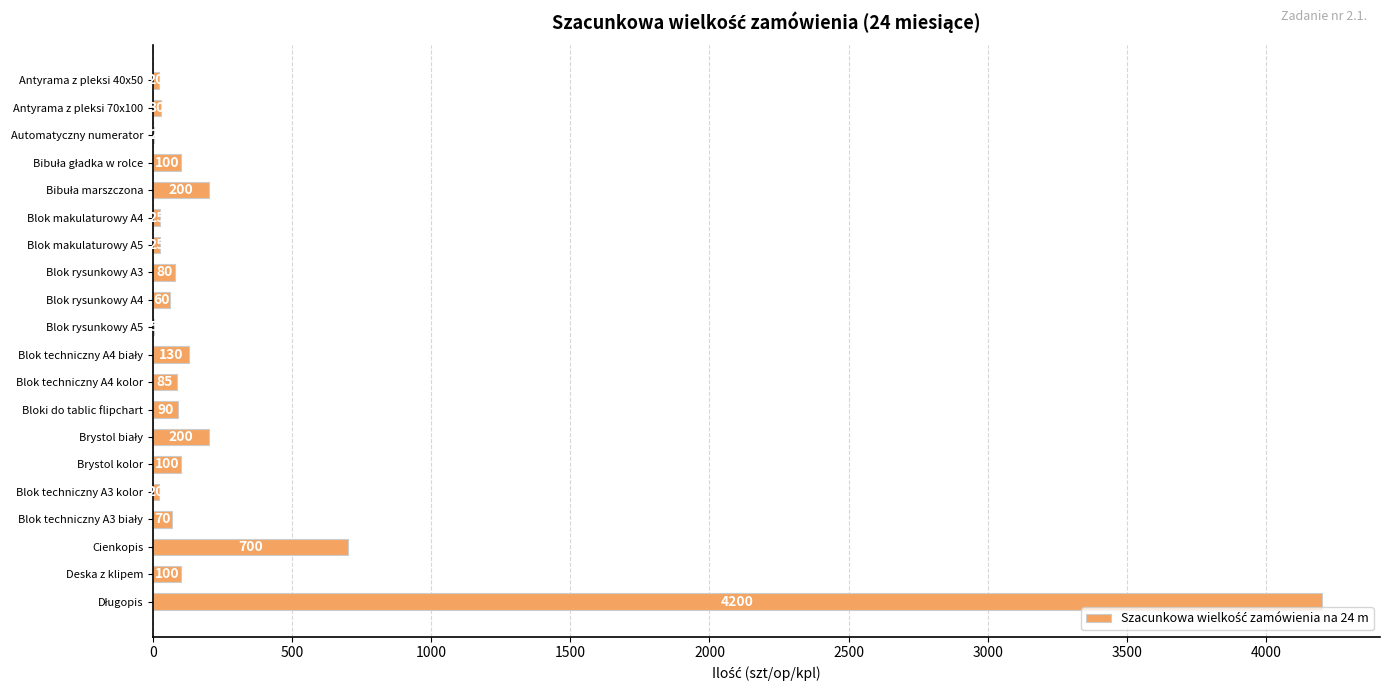

What is the greatest value displayed?

4200